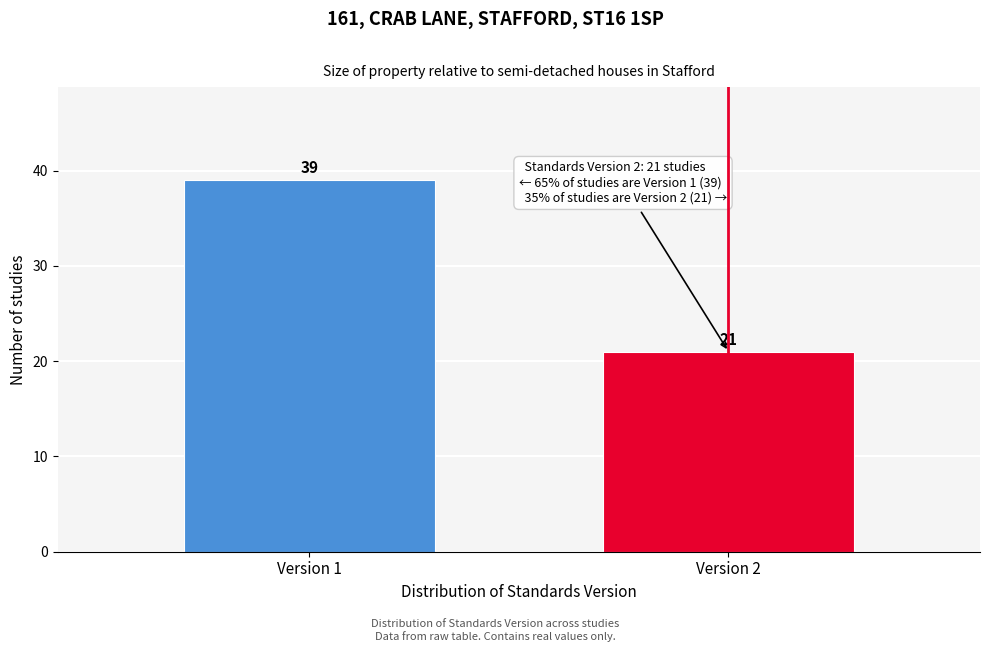

Reading left to right, list all the values displayed in this chart.

Version 1=39	Version 2=21